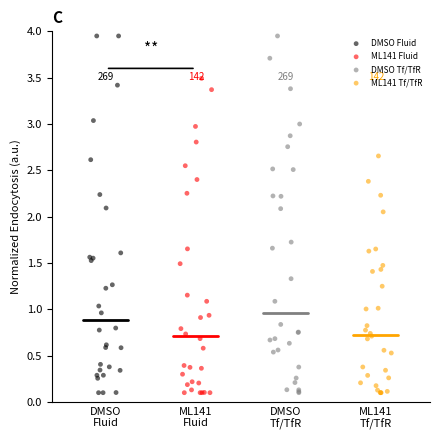

Which series has the largest Y range (max minus min)?

DMSO Fluid